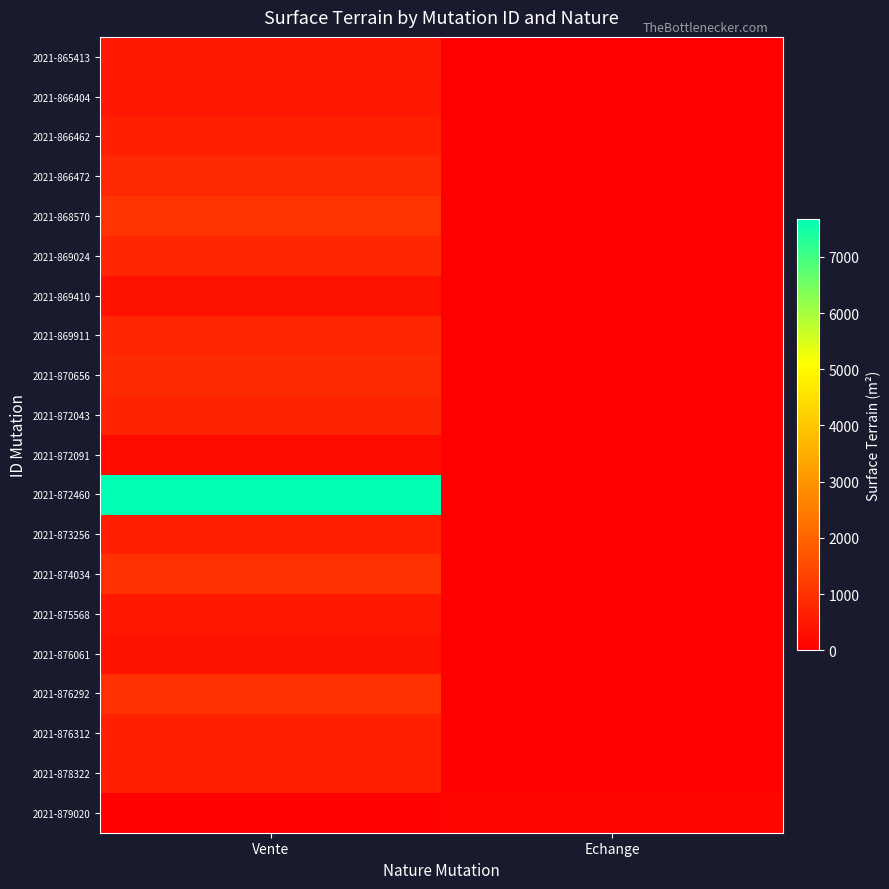

Between Echange and Vente, which is larger?

Vente